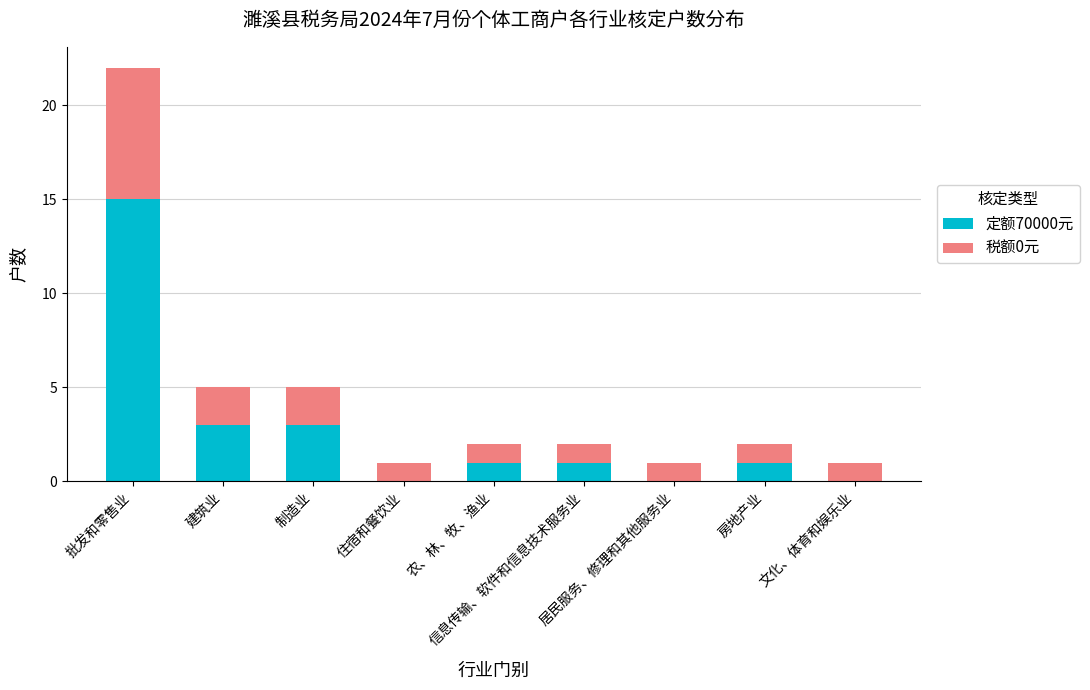

What is the sum of all 定额70000元 values?

24